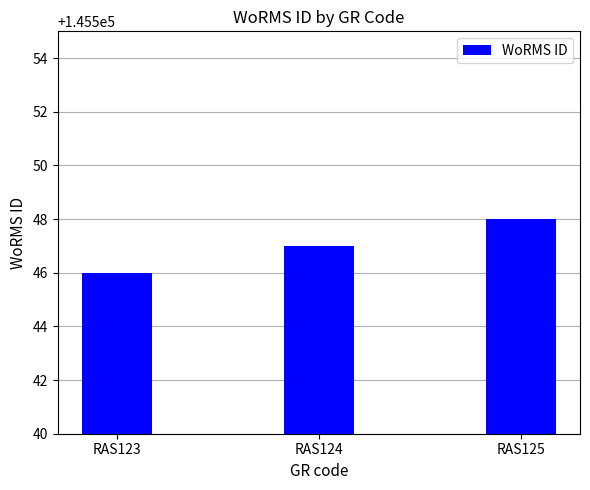

Reading left to right, list all the values displayed in this chart.

145546	145547	145548